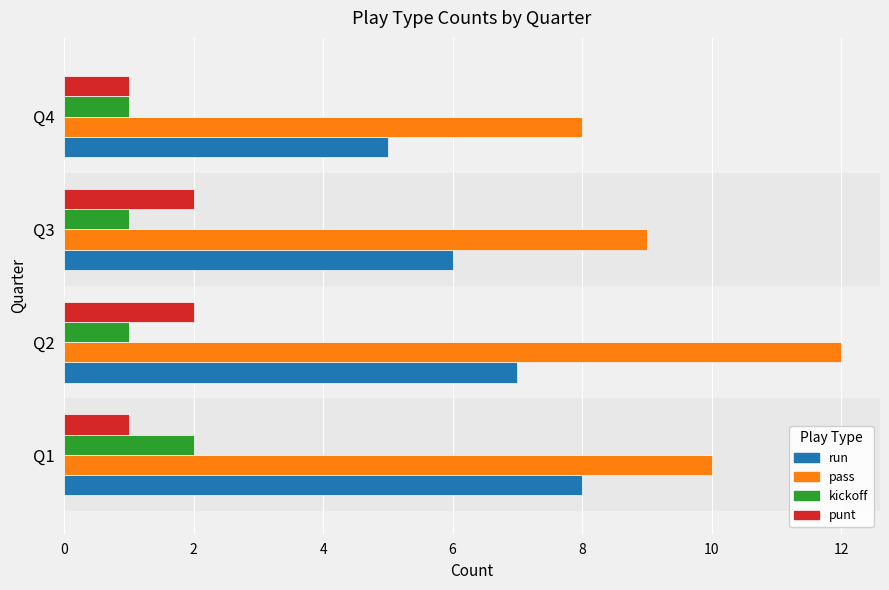

Which series has the largest total across all categories?

pass